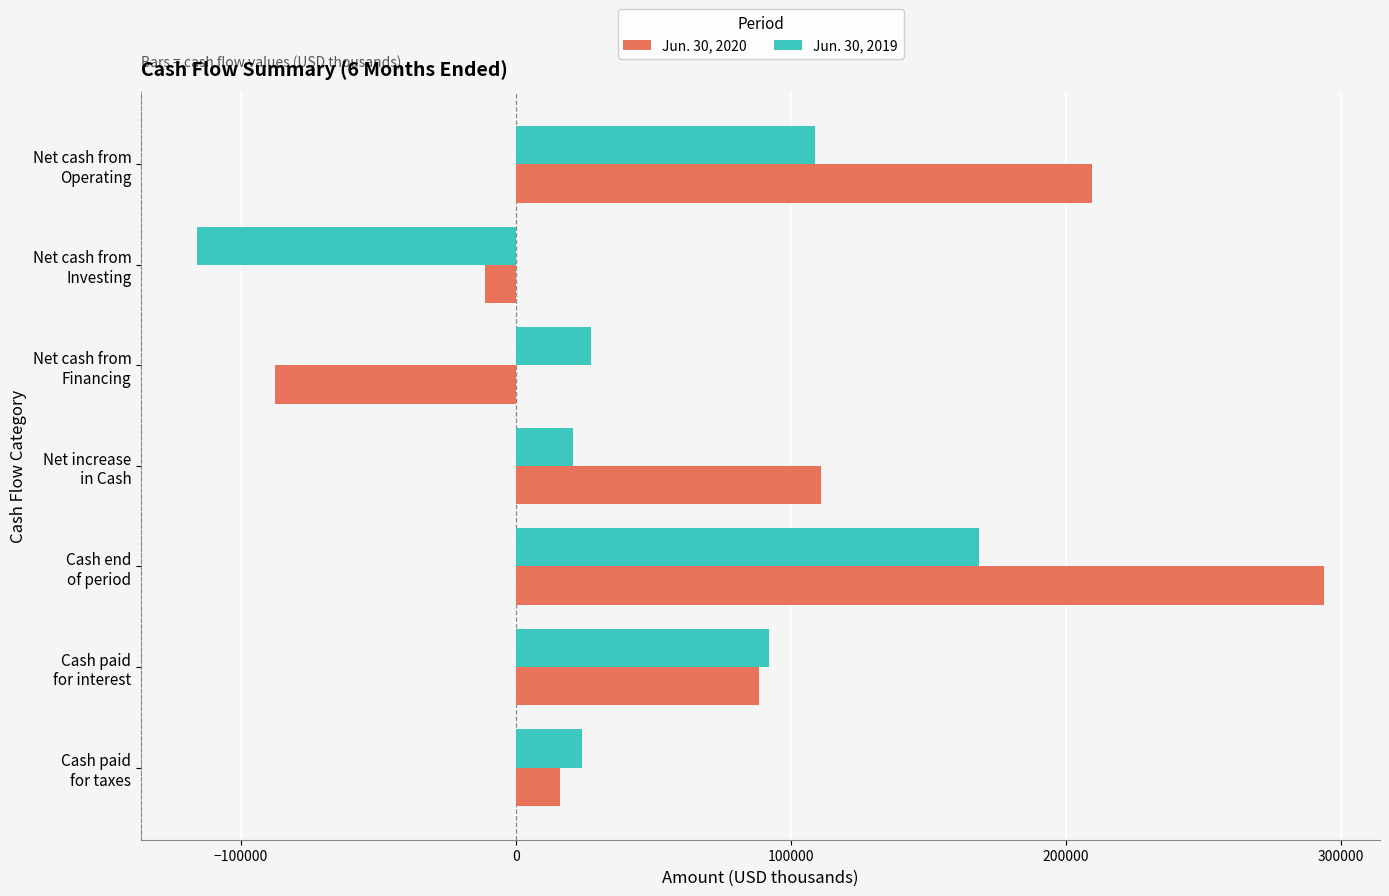

Which category has the lowest value in the Jun. 30, 2019 series?

Net cash from
Investing